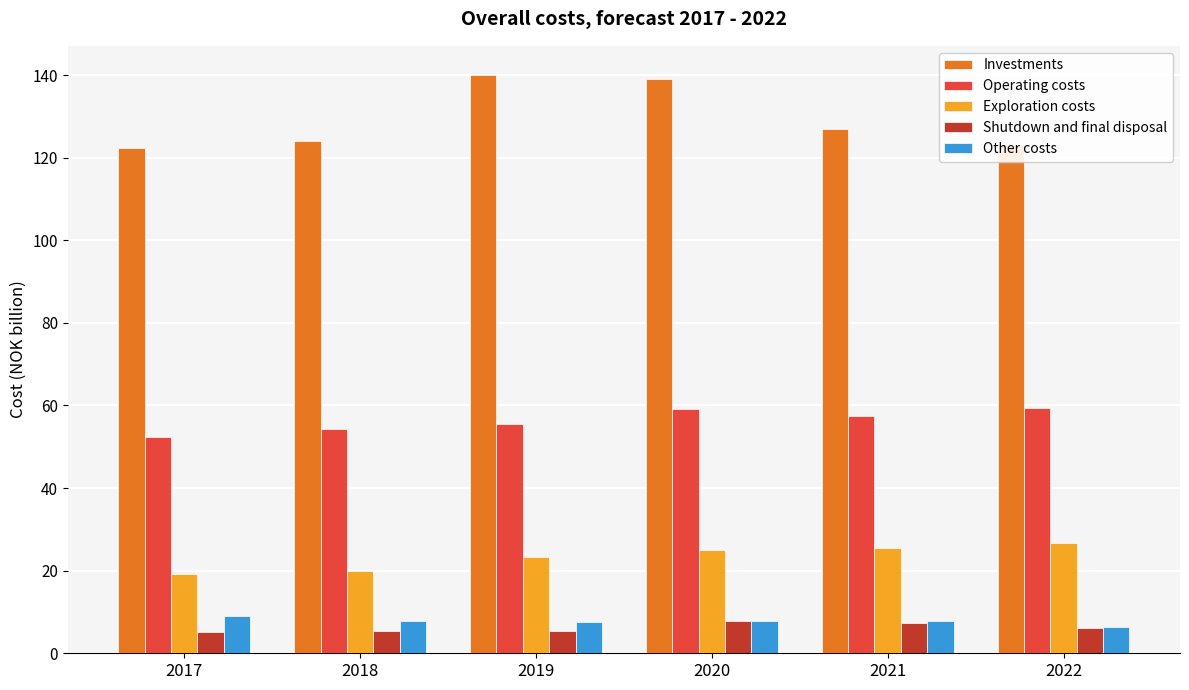

Which series has the largest range (max minus min)?

Investments